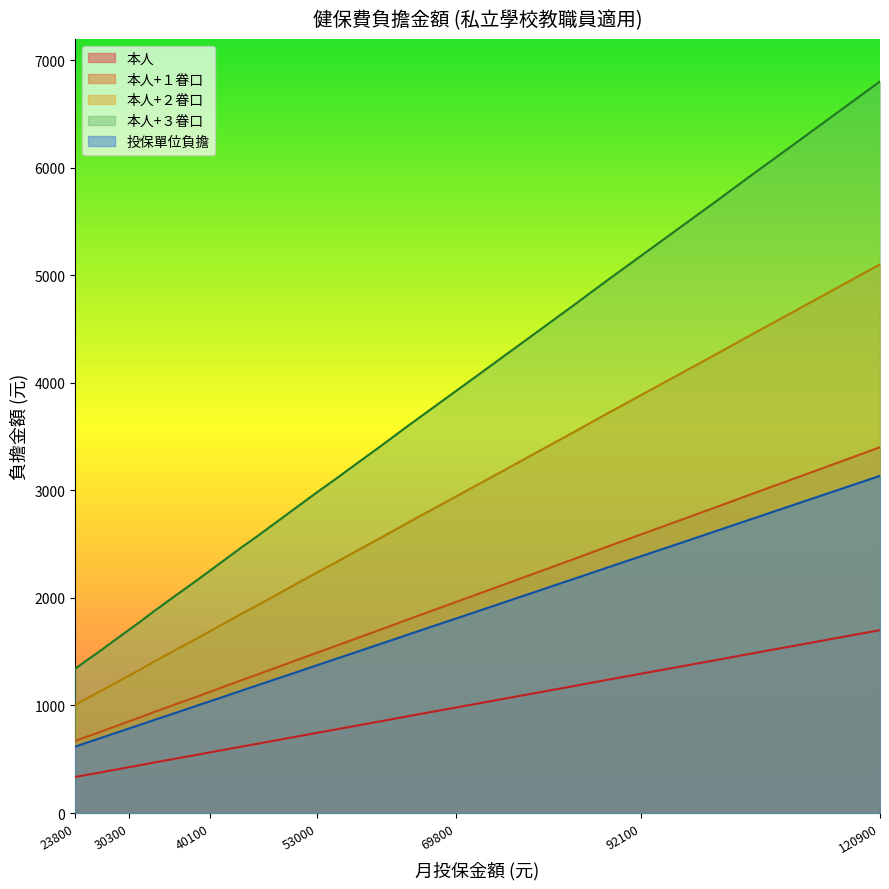

True or false: 本人+２眷口 and 本人+３眷口 intersect in this chart.

False